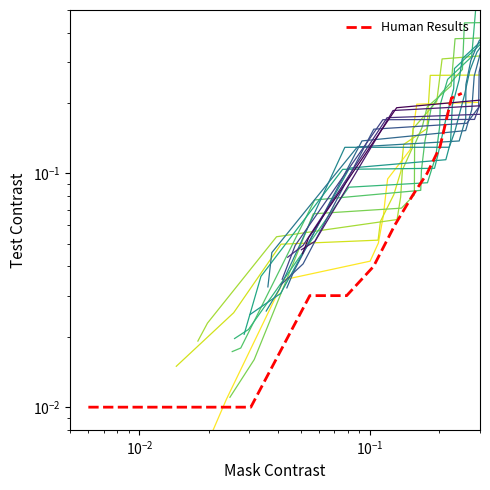

The value at $\mathdefault{10^{0}}$ is 0.1. True or false?

False